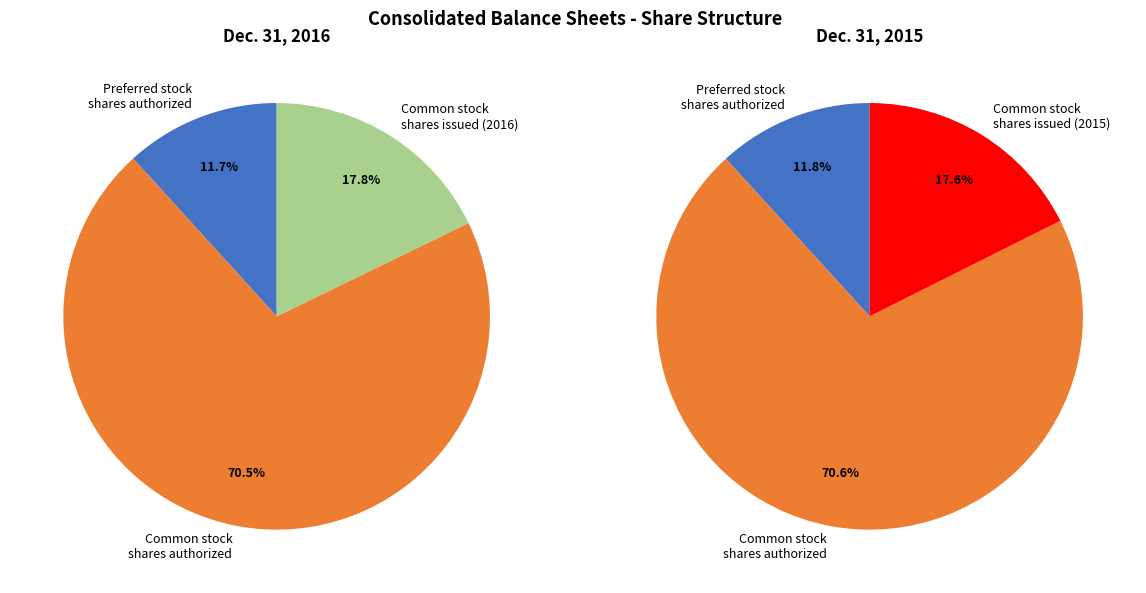

Is there a majority slice in this chart?

Yes